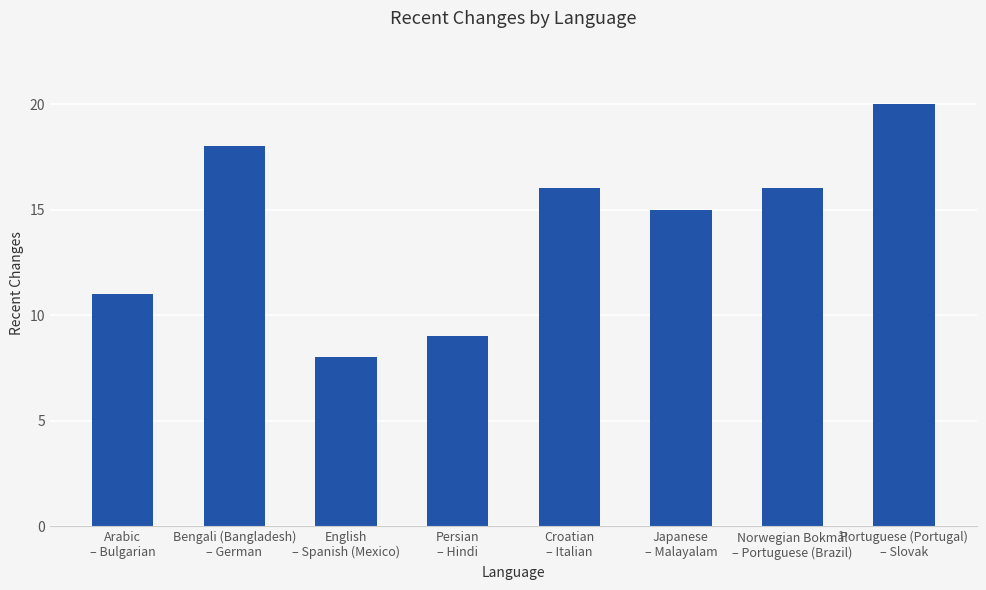

Which has a higher value, Croatian
– Italian or Persian
– Hindi?

Croatian
– Italian